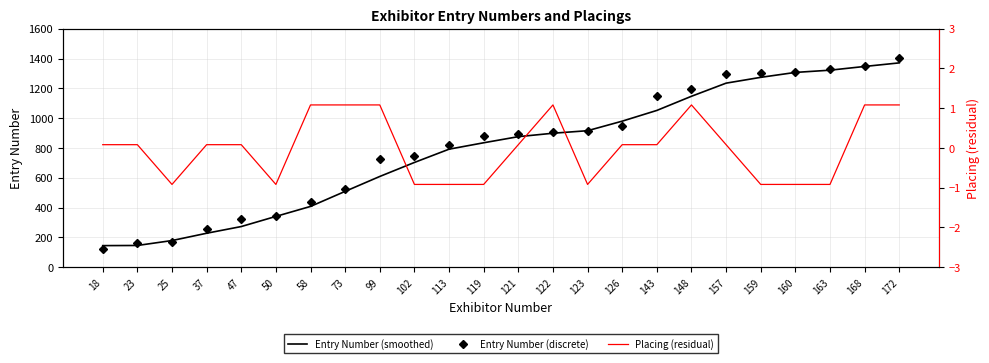

At which label does Entry Number (smoothed) first exceed 876?

122